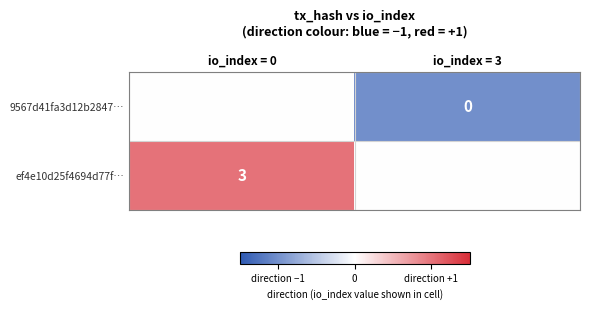

Is it true that ef4e10d25f4694d77f… equals 3 at io_index = 0?

True